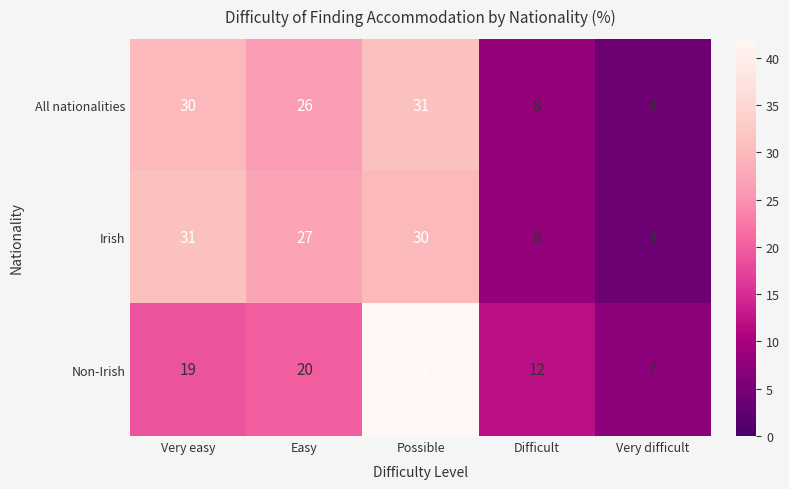

What value does the Non-Irish series have at Very easy?

19